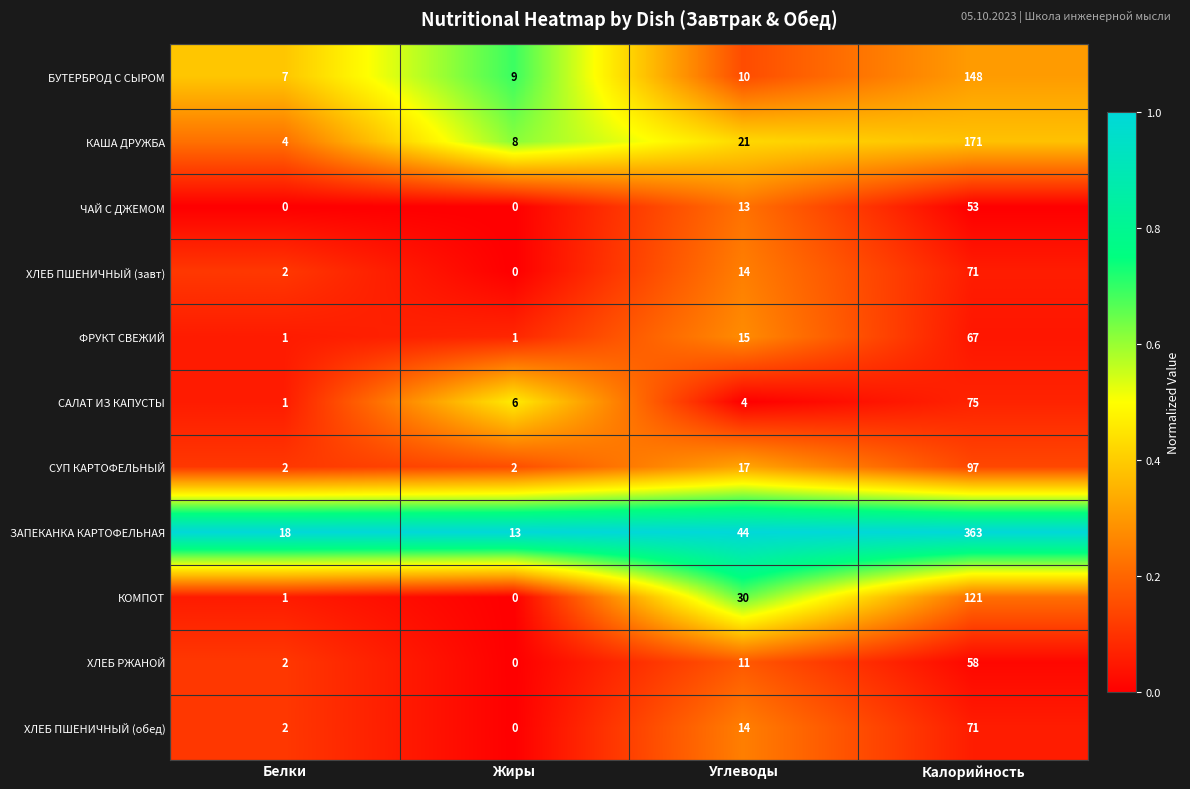

Which series has the largest total across all categories?

ЗАПЕКАНКА КАРТОФЕЛЬНАЯ